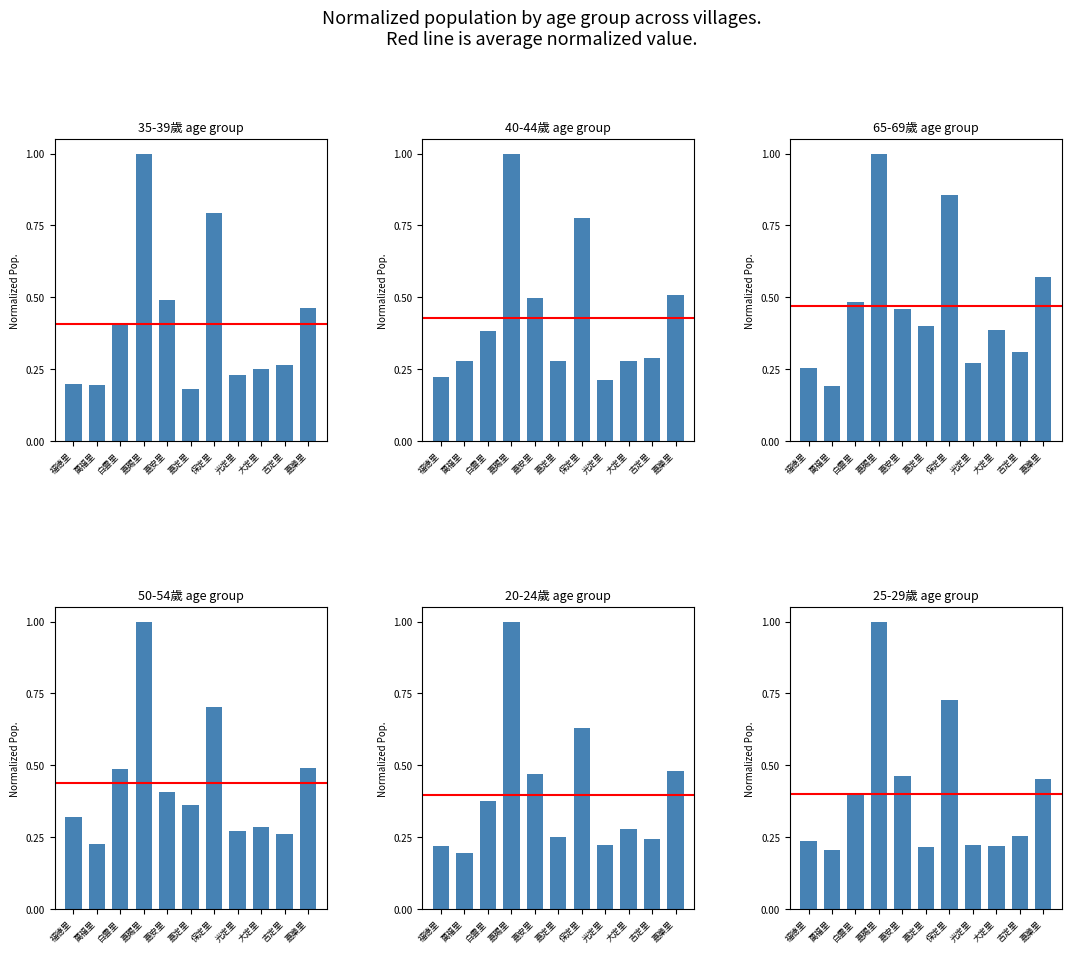

Reading left to right, extract all data points from this chart.

col_39 (35-39計): 福德里=0.2	萬福里=0.2	白雲里=0.4	嘉賜里=1.0	嘉安里=0.5	嘉定里=0.2	保定里=0.8	光定里=0.2	大定里=0.3	吉定里=0.3	嘉樂里=0.5
col_45 (40-44計): 福德里=0.2	萬福里=0.3	白雲里=0.4	嘉賜里=1.0	嘉安里=0.5	嘉定里=0.3	保定里=0.8	光定里=0.2	大定里=0.3	吉定里=0.3	嘉樂里=0.5
col_63 (65-69計): 福德里=0.3	萬福里=0.2	白雲里=0.5	嘉賜里=1.0	嘉安里=0.5	嘉定里=0.4	保定里=0.9	光定里=0.3	大定里=0.4	吉定里=0.3	嘉樂里=0.6
col_51 (50-54計): 福德里=0.3	萬福里=0.2	白雲里=0.5	嘉賜里=1.0	嘉安里=0.4	嘉定里=0.4	保定里=0.7	光定里=0.3	大定里=0.3	吉定里=0.3	嘉樂里=0.5
col_21 (20-24計): 福德里=0.2	萬福里=0.2	白雲里=0.4	嘉賜里=1.0	嘉安里=0.5	嘉定里=0.3	保定里=0.6	光定里=0.2	大定里=0.3	吉定里=0.2	嘉樂里=0.5
col_27 (25-29計): 福德里=0.2	萬福里=0.2	白雲里=0.4	嘉賜里=1.0	嘉安里=0.5	嘉定里=0.2	保定里=0.7	光定里=0.2	大定里=0.2	吉定里=0.3	嘉樂里=0.5